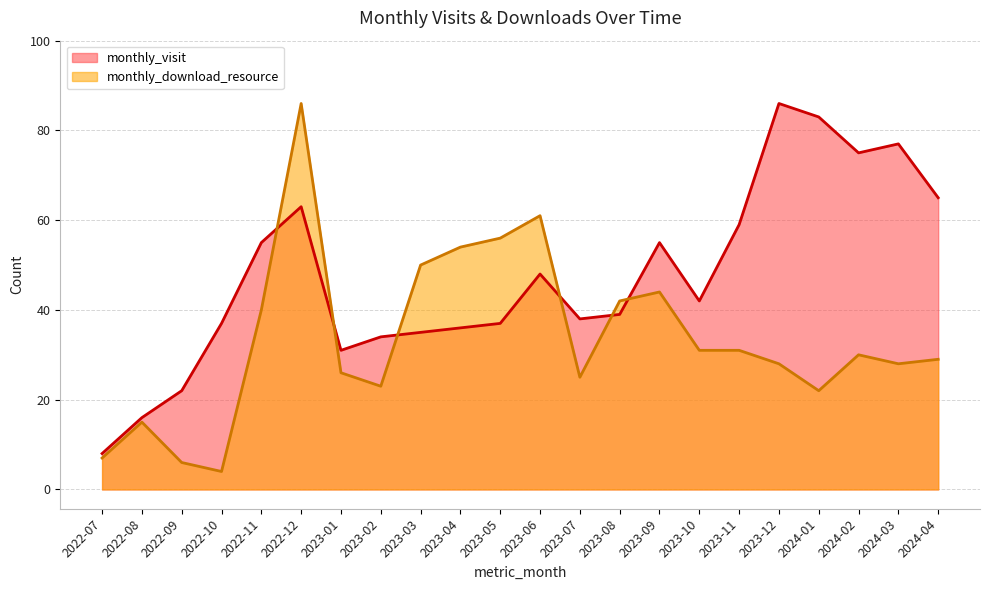

Where does the monthly_download_resource series first go above 30?

2022-11